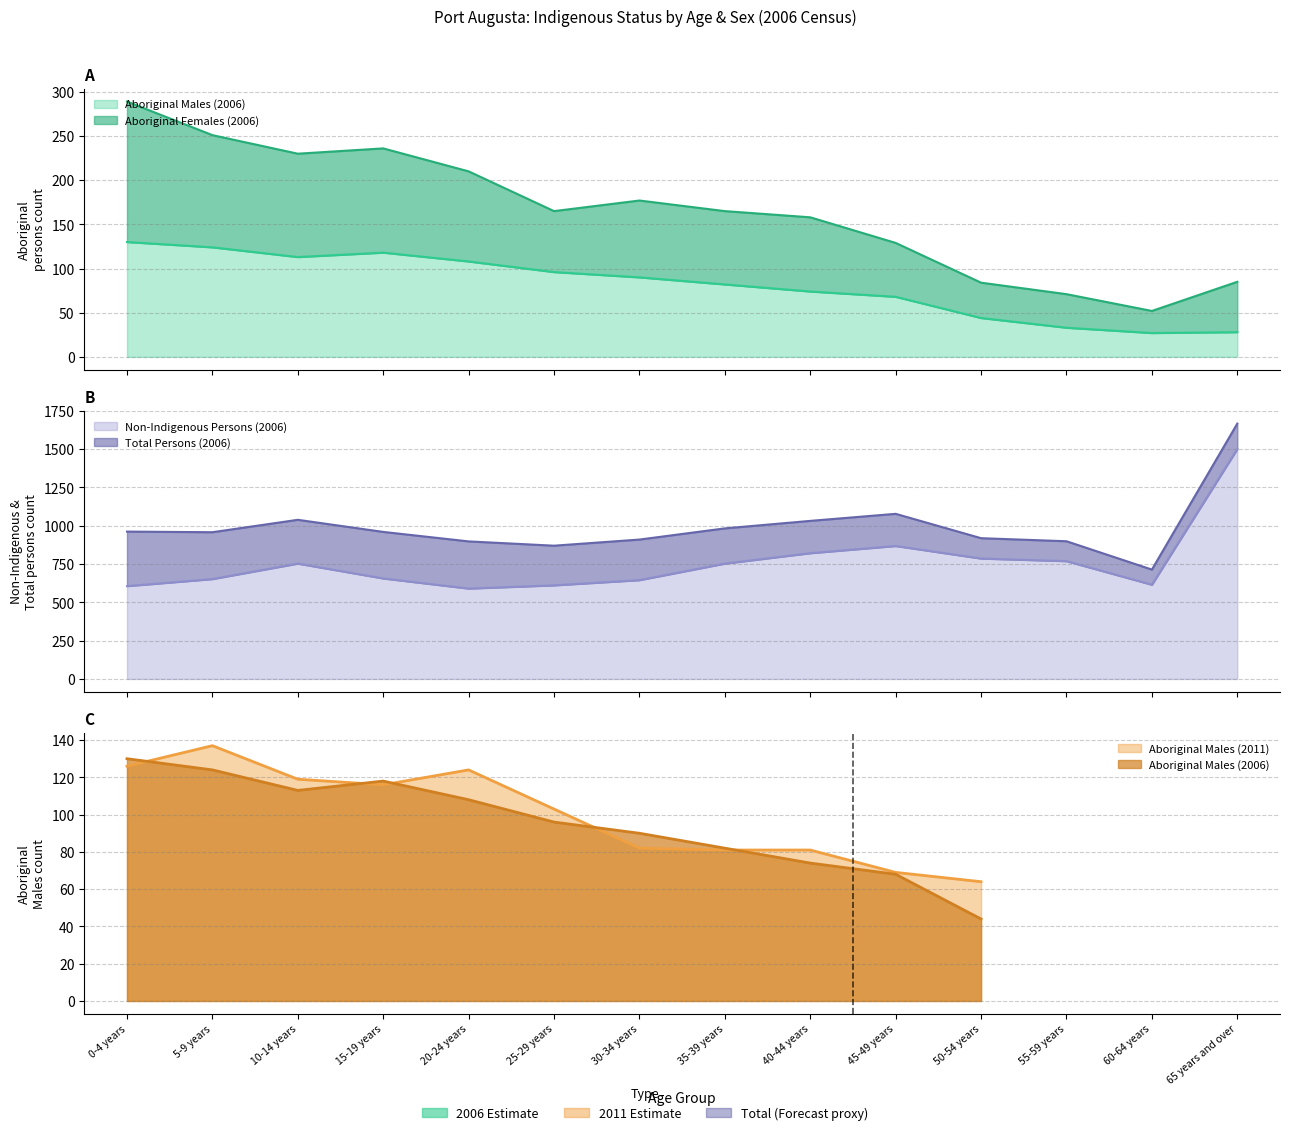

Reading left to right, extract all data points from this chart.

Aboriginal Males (2006): 0-4 years=130	5-9 years=124	10-14 years=113	15-19 years=118	20-24 years=108	25-29 years=96	30-34 years=90	35-39 years=82	40-44 years=74	45-49 years=68	50-54 years=44	55-59 years=33	60-64 years=27	65 years and over=28
Aboriginal Females (2006): 0-4 years=289	5-9 years=251	10-14 years=230	15-19 years=236	20-24 years=210	25-29 years=165	30-34 years=177	35-39 years=165	40-44 years=158	45-49 years=129	50-54 years=84	55-59 years=71	60-64 years=52	65 years and over=85
Non-Indigenous Persons (2006): 0-4 years=606	5-9 years=652	10-14 years=753	15-19 years=656	20-24 years=590	25-29 years=611	30-34 years=645	35-39 years=753	40-44 years=821	45-49 years=868	50-54 years=786	55-59 years=769	60-64 years=615	65 years and over=1501
Total Persons (2006): 0-4 years=962	5-9 years=958	10-14 years=1039	15-19 years=960	20-24 years=898	25-29 years=870	30-34 years=910	35-39 years=983	40-44 years=1032	45-49 years=1078	50-54 years=919	55-59 years=899	60-64 years=714	65 years and over=1667